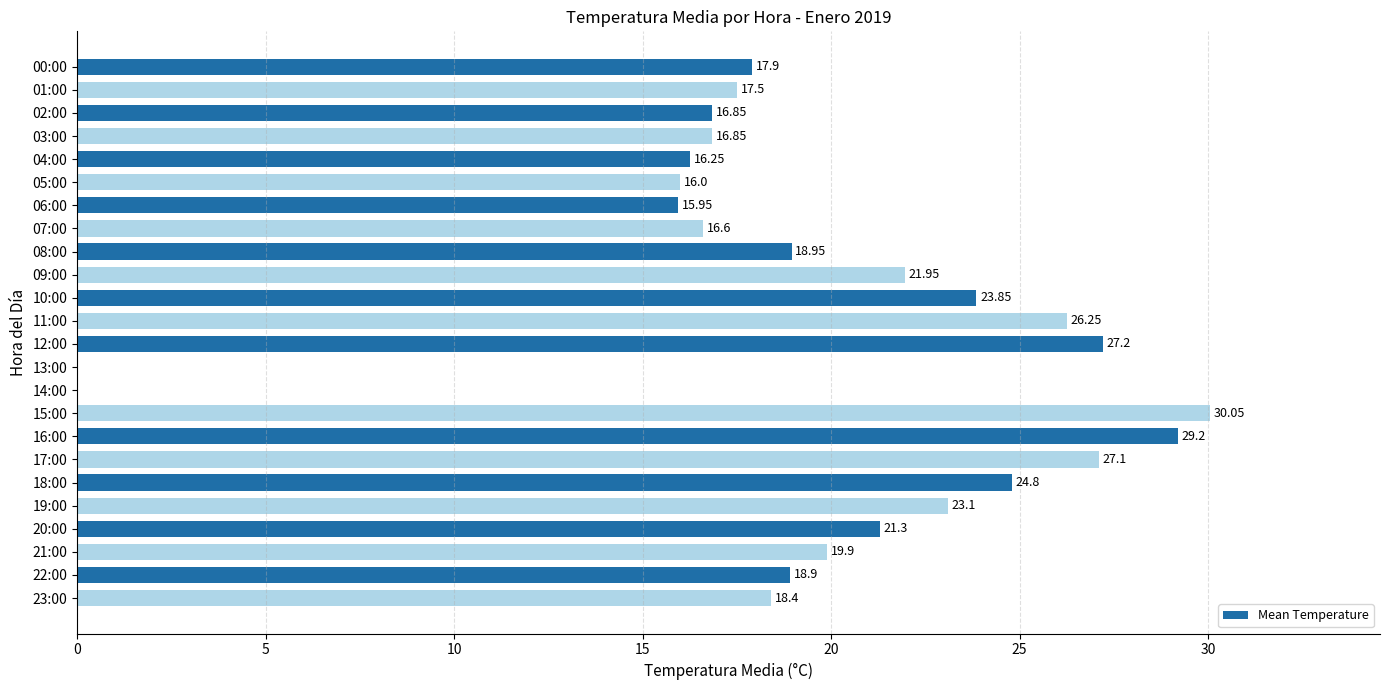

What is the sum of the values at 10:00 and 18:00?

48.7